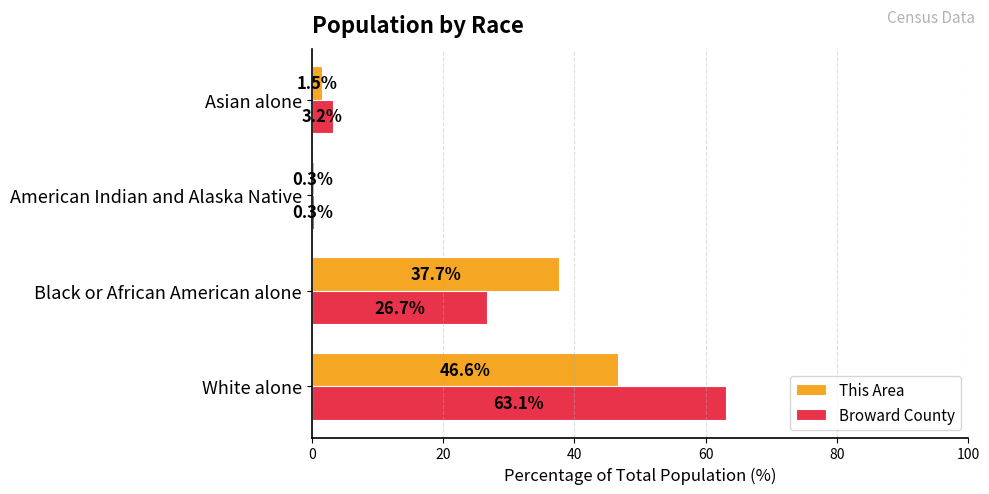

What is the approximate value of Broward County at Black or African American alone?

26.7